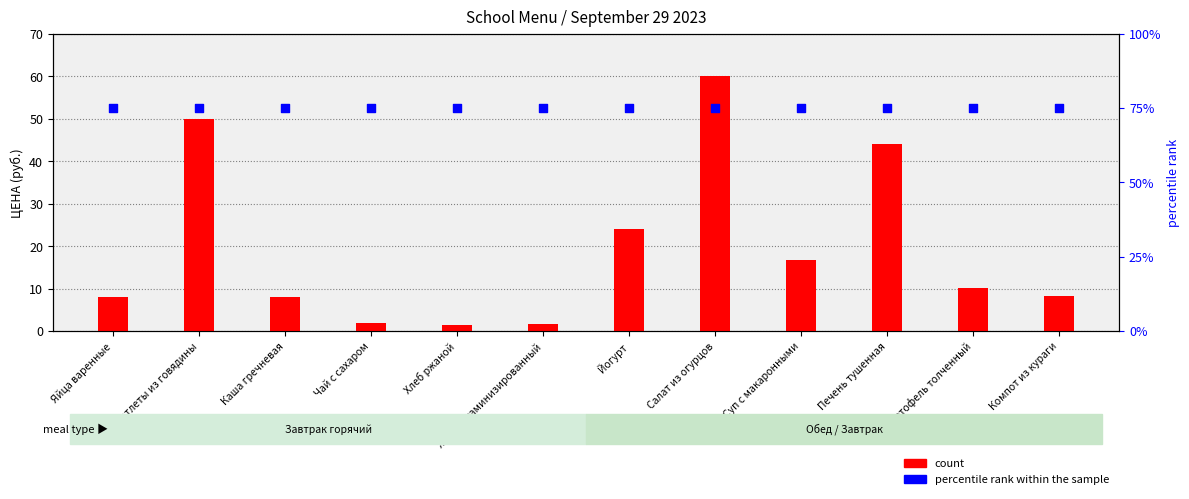

What are all the series names shown in the legend?

count, percentile rank within the sample